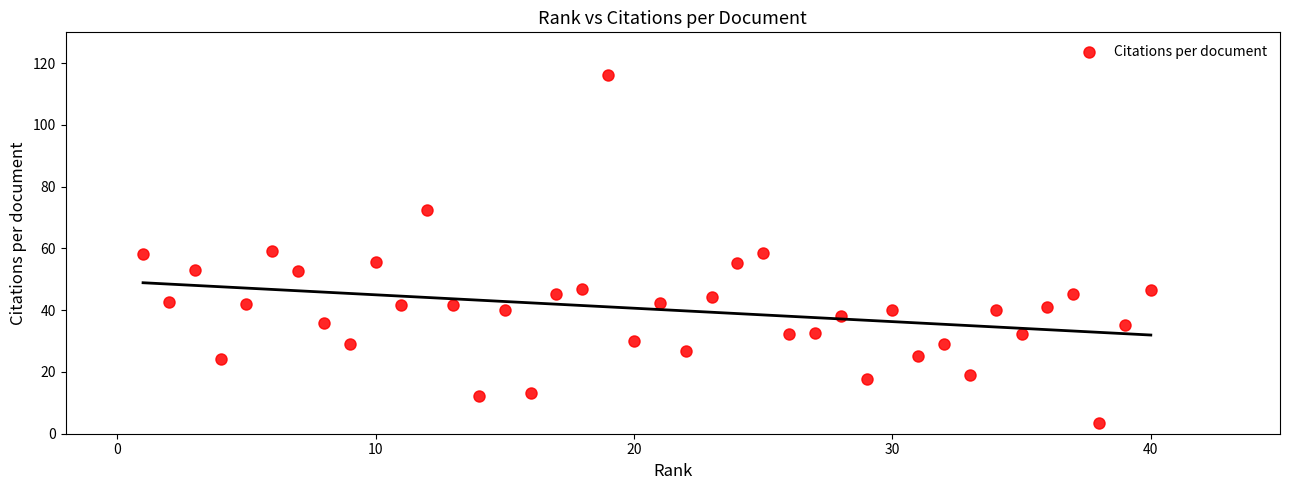

What is the range of X values (max minus min)?

39.0